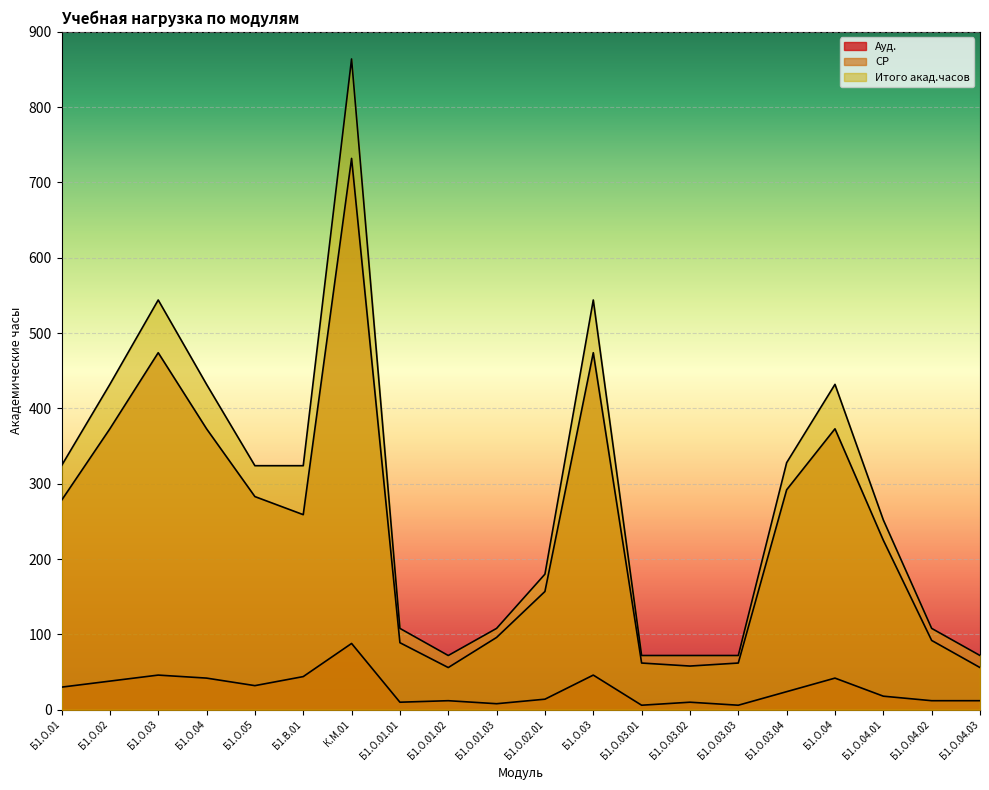

What is the minimum value shown in the chart?

6